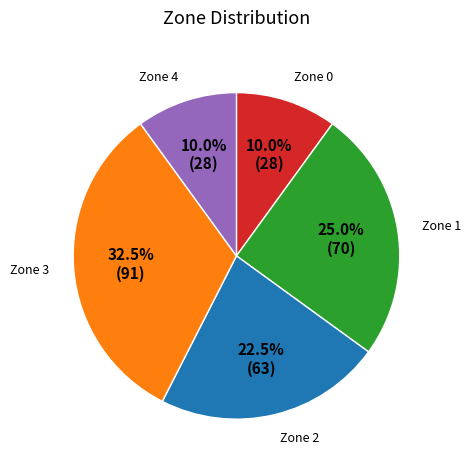

Is Zone 3 the majority of the pie?

No